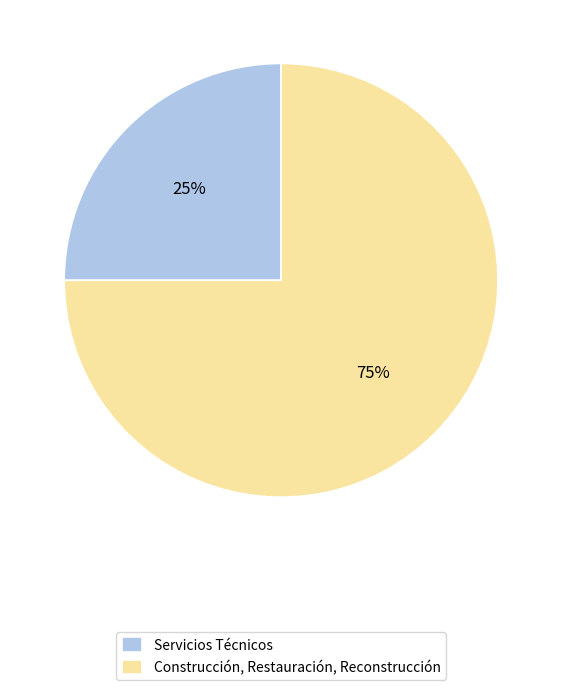

What is the majority slice?

Construcción, Restauración, Reconstrucción